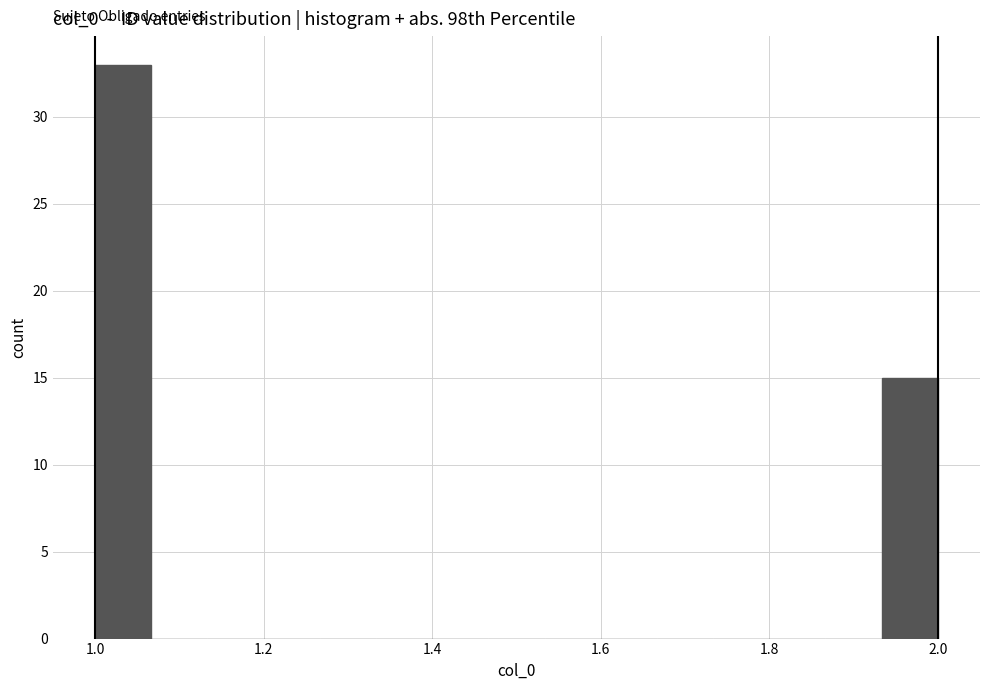

Around what value on the x-axis is the tallest bar? Give the approximate position of its centre, as read against the axis.

1.04